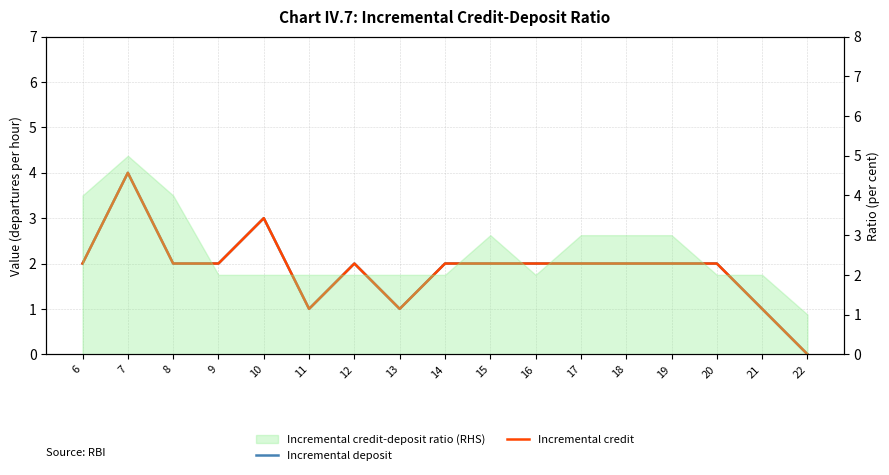

True or false: Incremental deposit and Incremental credit cross at least once.

False